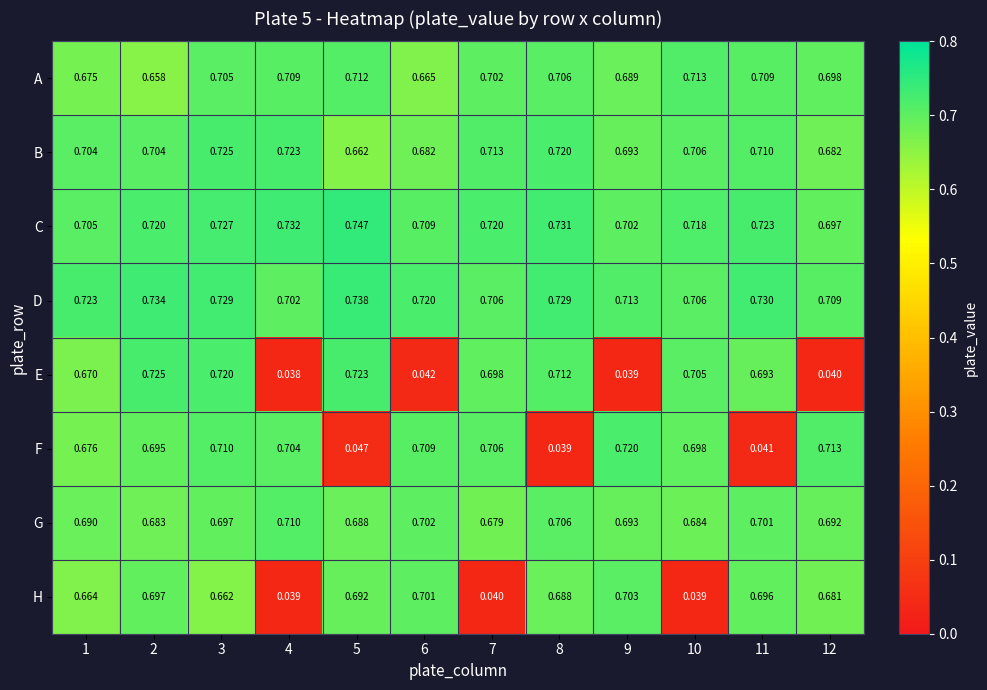

Rank the series at 1 from highest to lowest value.

D, C, B, G, F, A, E, H